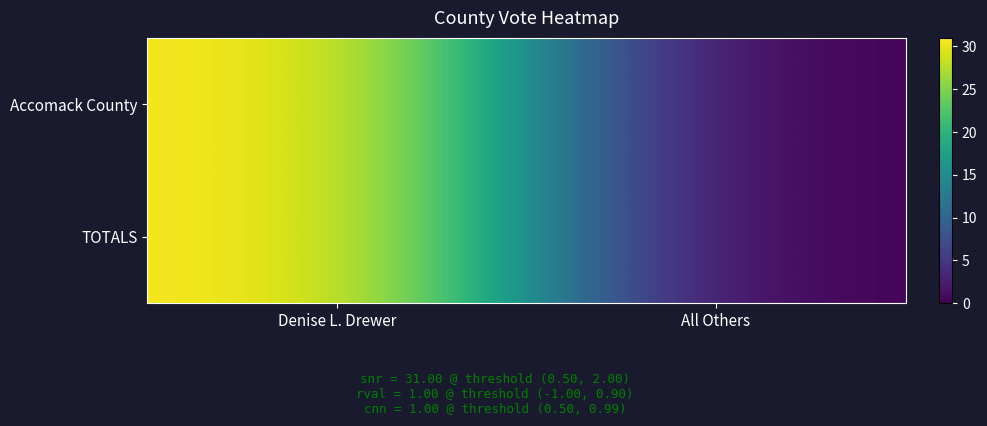

Between Denise L. Drewer and All Others, which is larger?

Denise L. Drewer